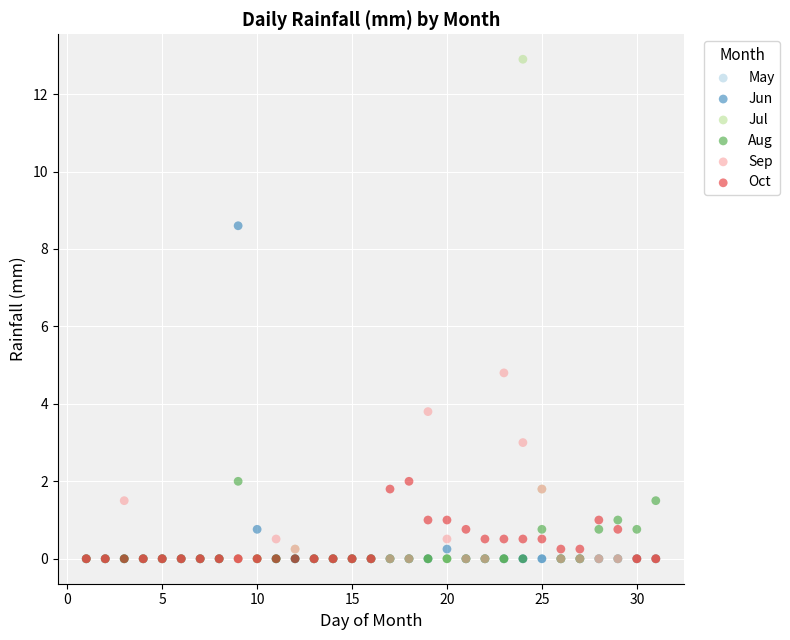

Across all series, what Y value is closest to 6?

4.8